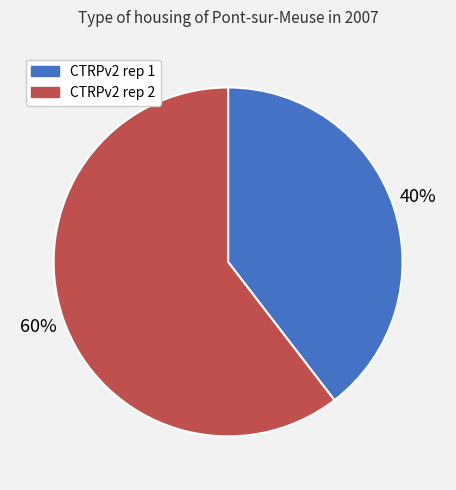

To the nearest percent, what portion does CTRPv2 rep 1 represent?

40%